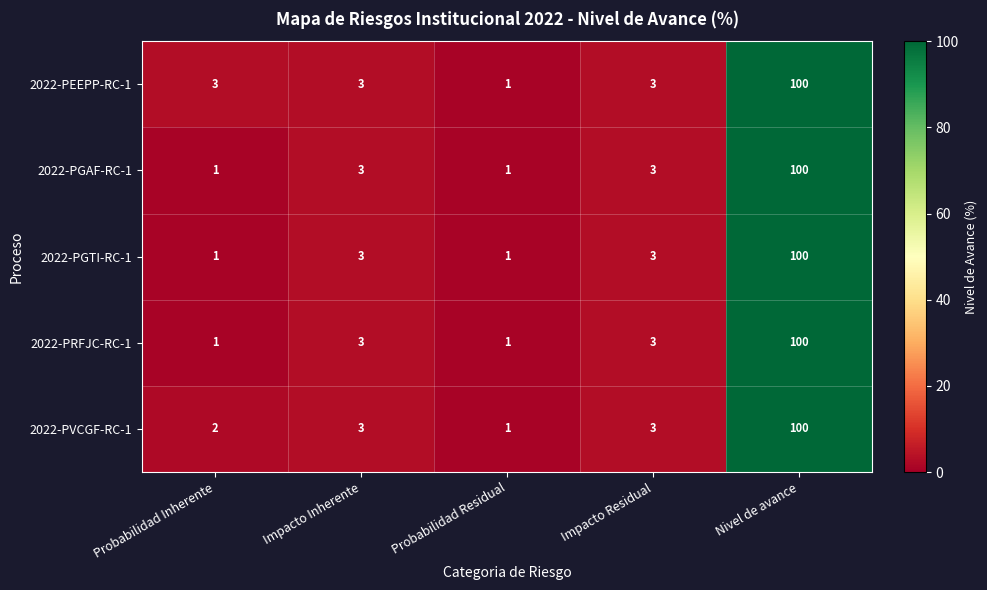

Reading right to left, what are all the values shown in this chart?

2022-PEEPP-RC-1: 100	3	1	3	3
2022-PGAF-RC-1: 100	3	1	3	1
2022-PGTI-RC-1: 100	3	1	3	1
2022-PRFJC-RC-1: 100	3	1	3	1
2022-PVCGF-RC-1: 100	3	1	3	2